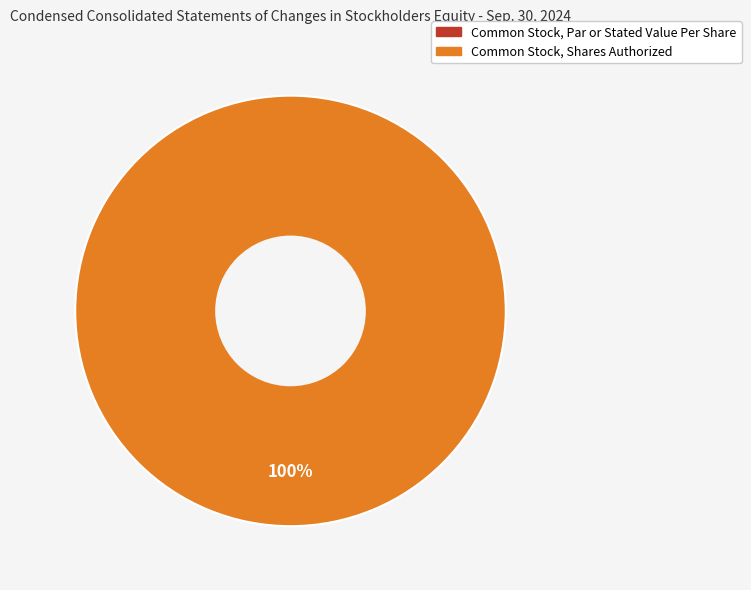

True or false: Common Stock, Shares Authorized accounts for 100% of the total.

True